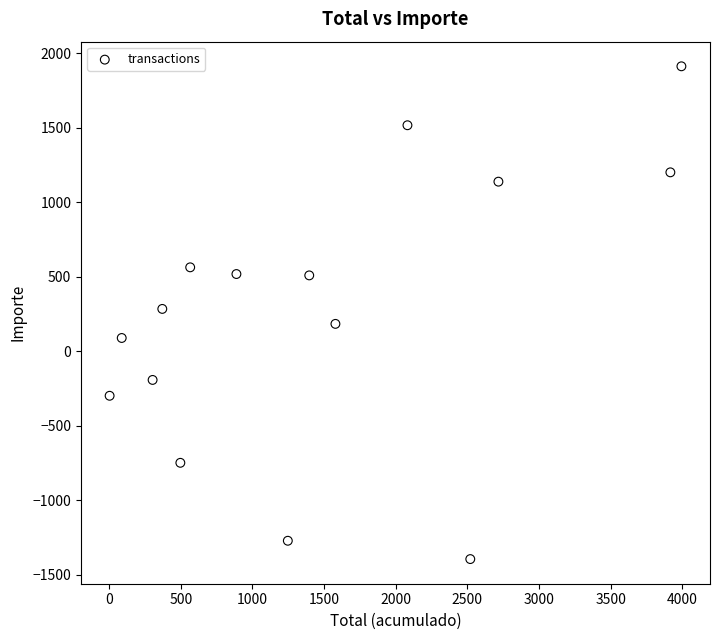

What is the range of X values (max minus min)?

3990.2